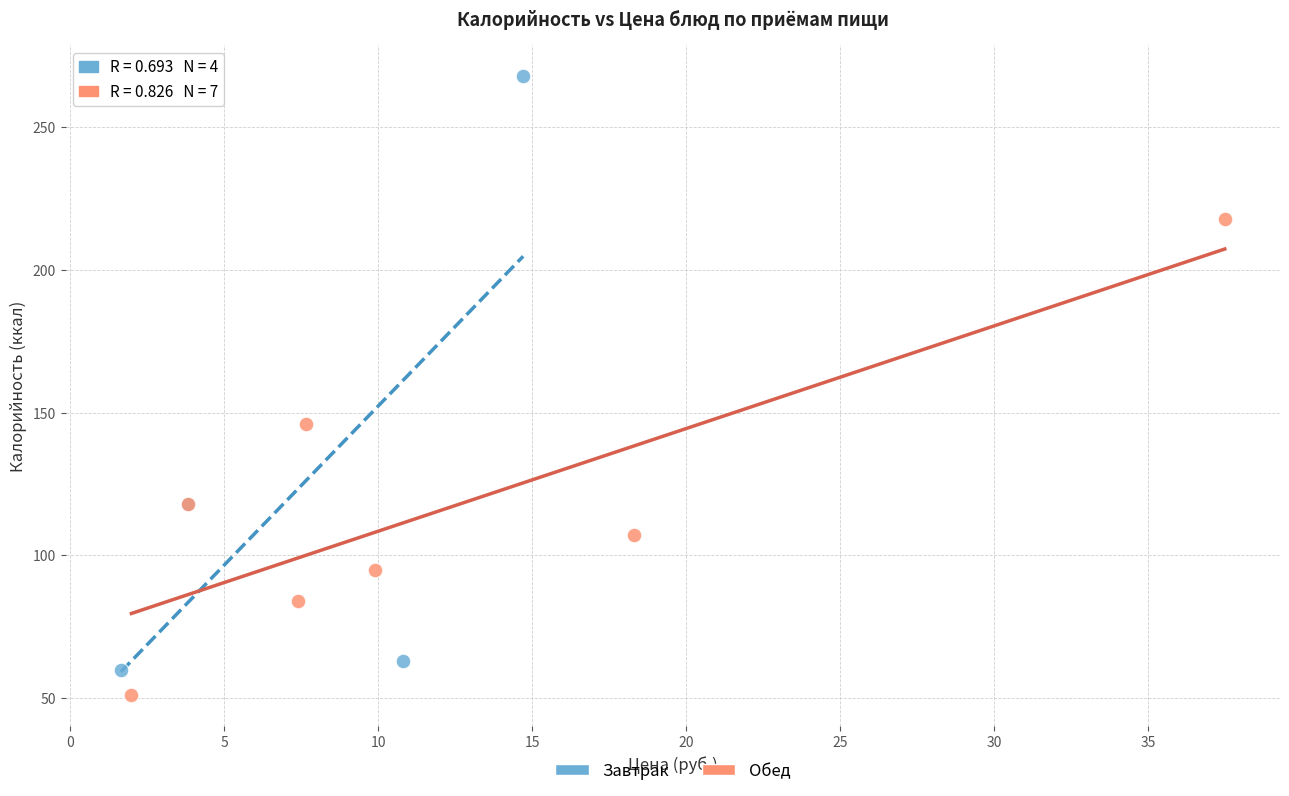

Which series reaches the maximum Y coordinate?

Завтрак